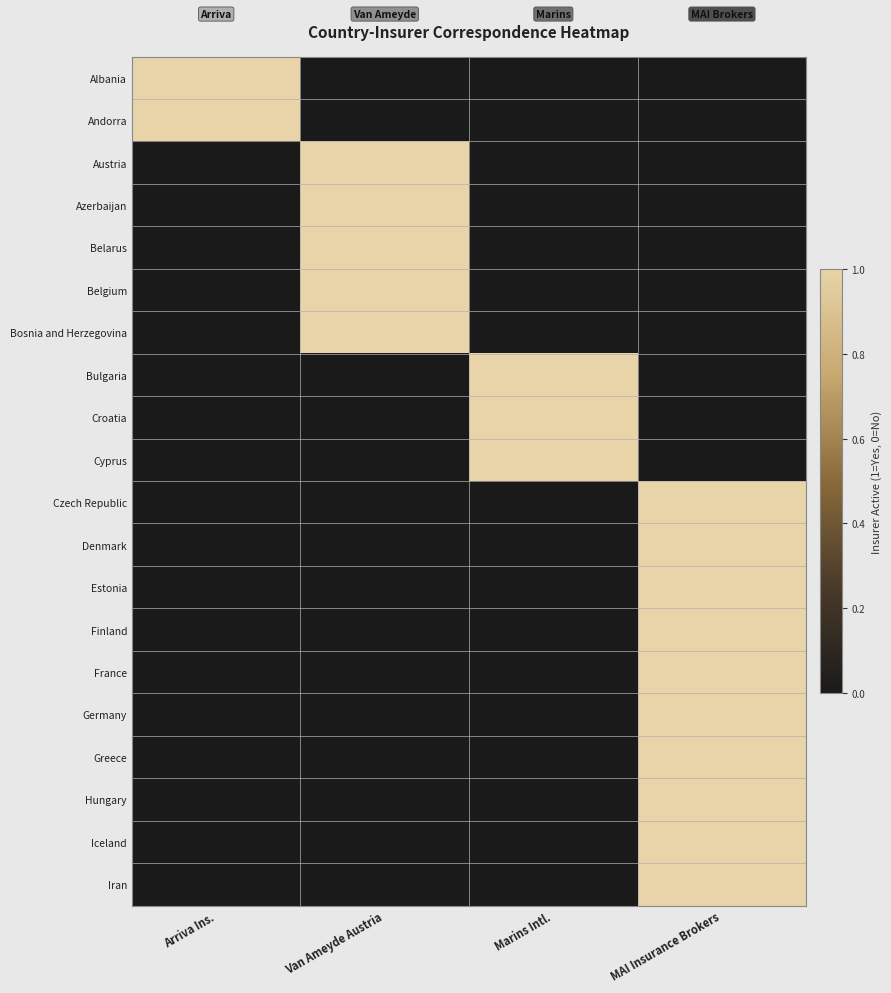

Which series has the largest range (max minus min)?

Albania